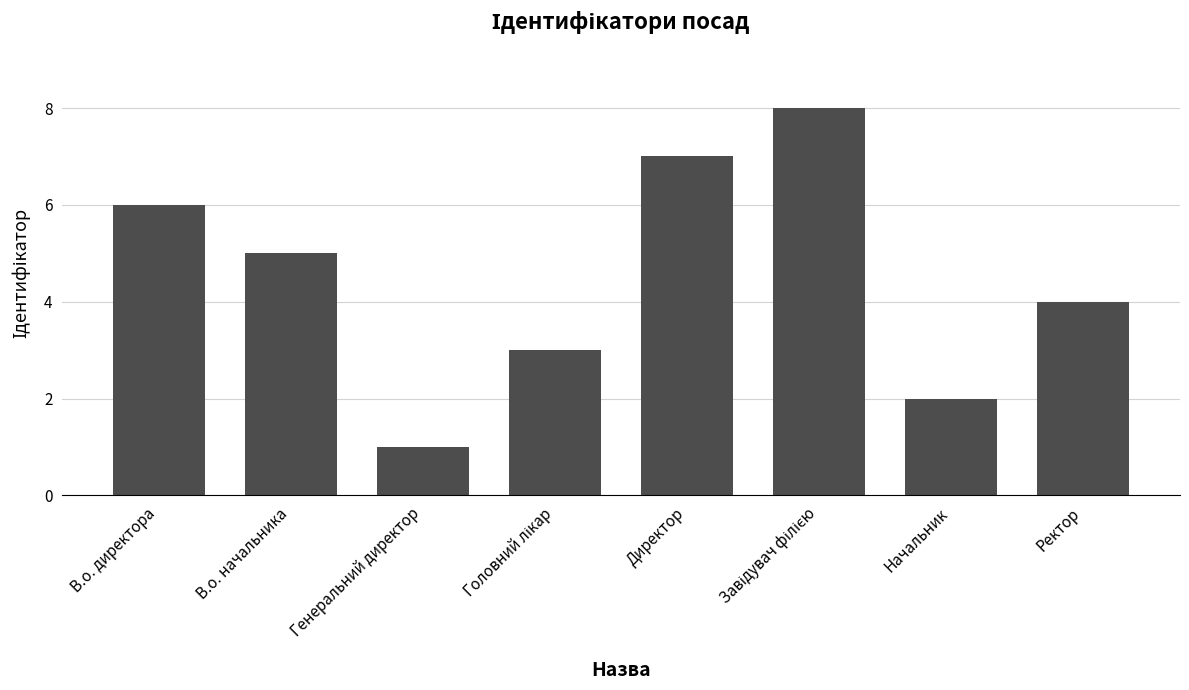

Reading right to left, extract all data points from this chart.

4	2	8	7	3	1	5	6